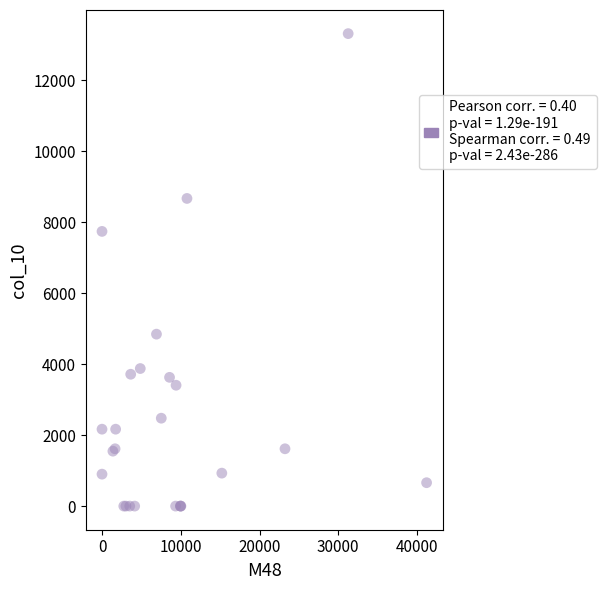

What Y value in the scatter plot is closest to 6655?

7738.5